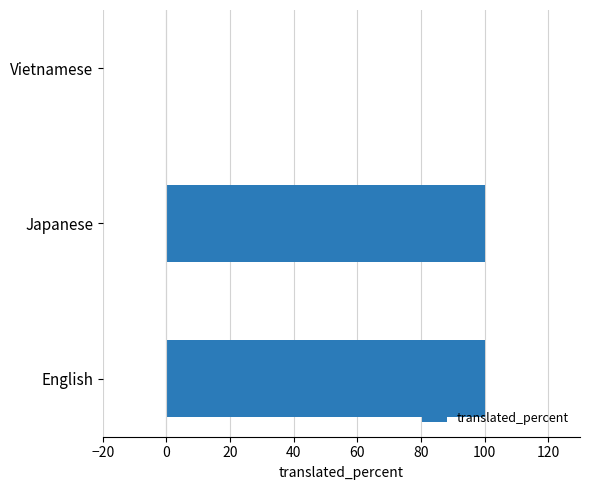

Reading top to bottom, list all the values displayed in this chart.

Vietnamese=0	Japanese=100	English=100